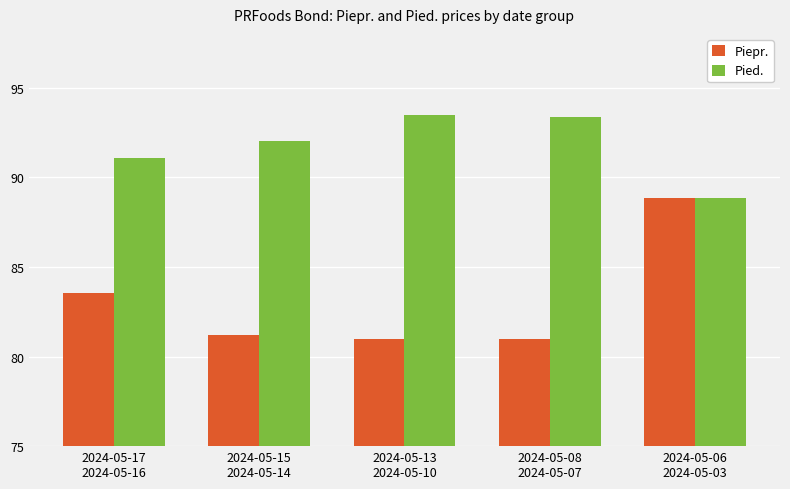

What is the sum of all Piepr. values?

415.5